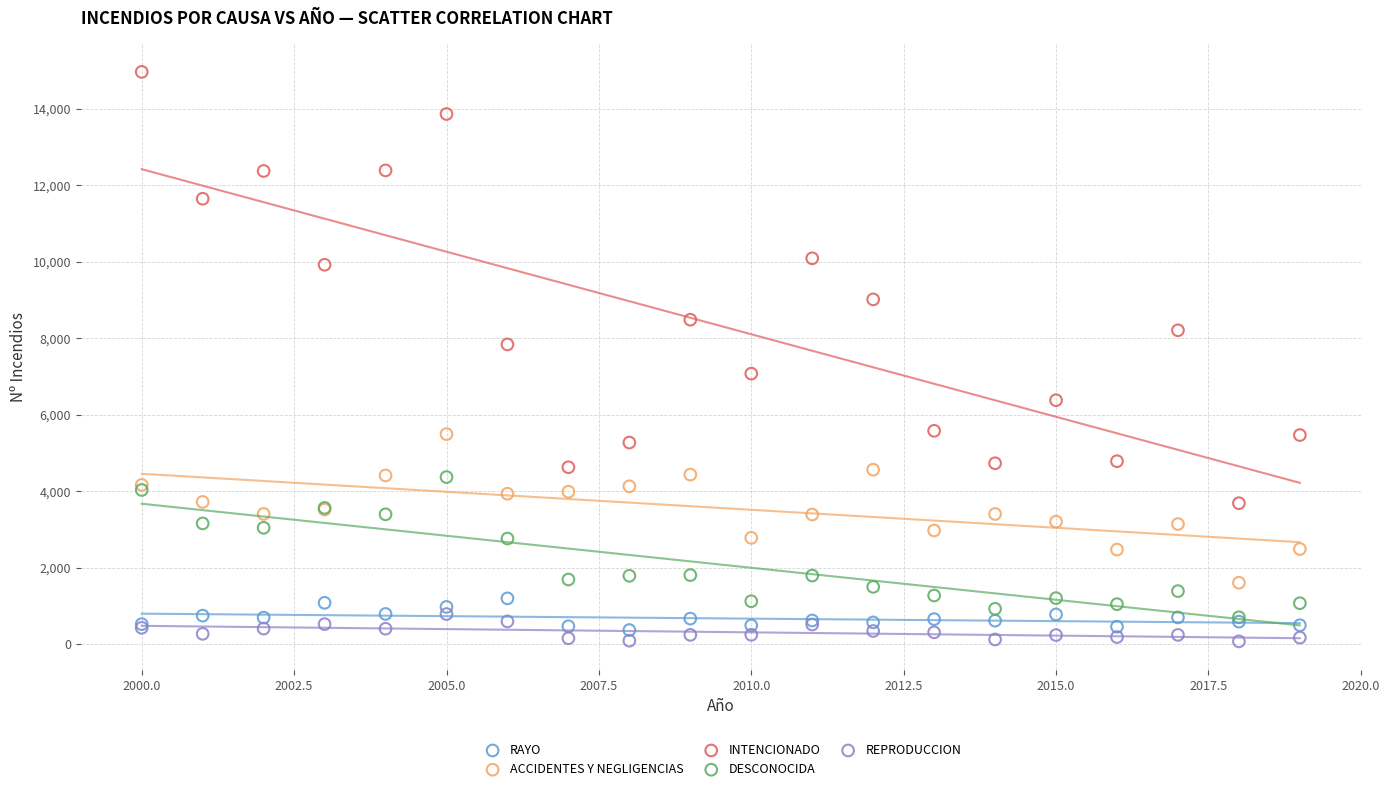

In the INTENCIONADO series, what Y value is closest to 9326?

9016